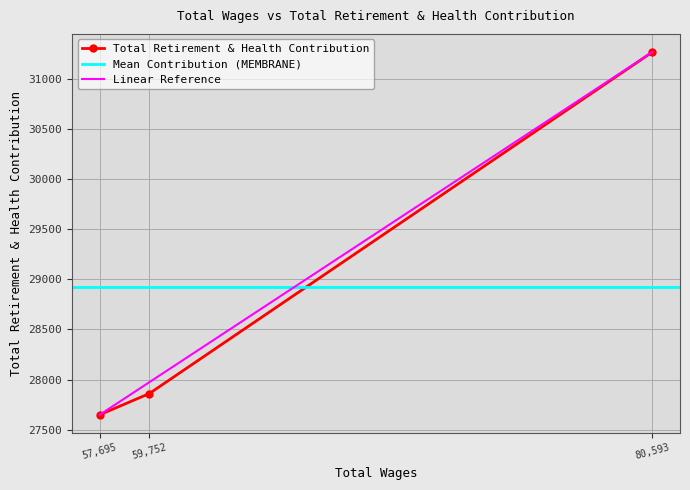

What is the value of the Total Retirement & Health Contribution point at the 2nd from the left?

27860